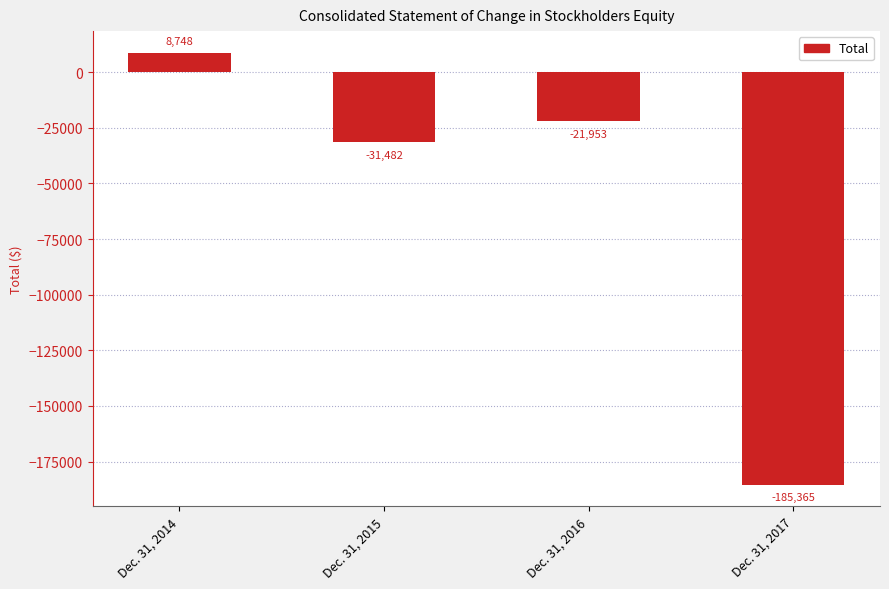

Count the number of values greater than -21953.

1